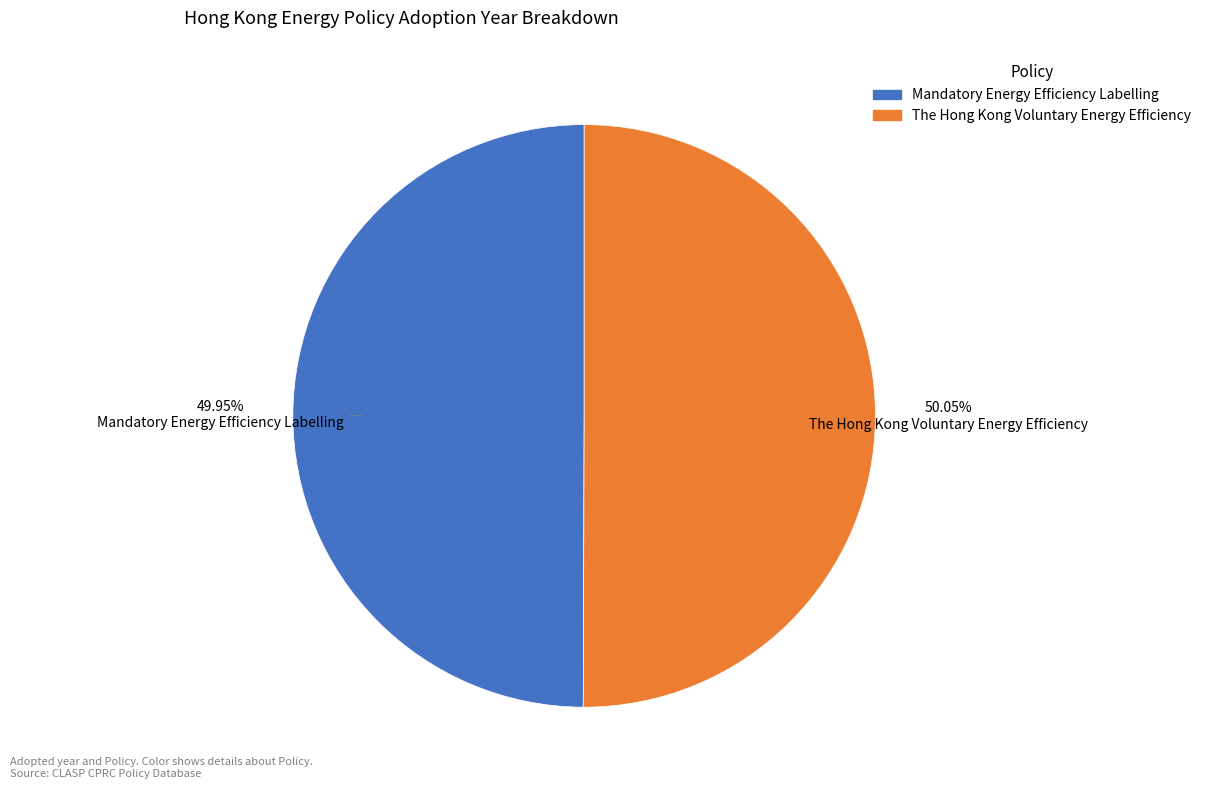

Approximately how many times larger is the value at The Hong Kong Voluntary Energy Efficiency compared to Mandatory Energy Efficiency Labelling?

1.0